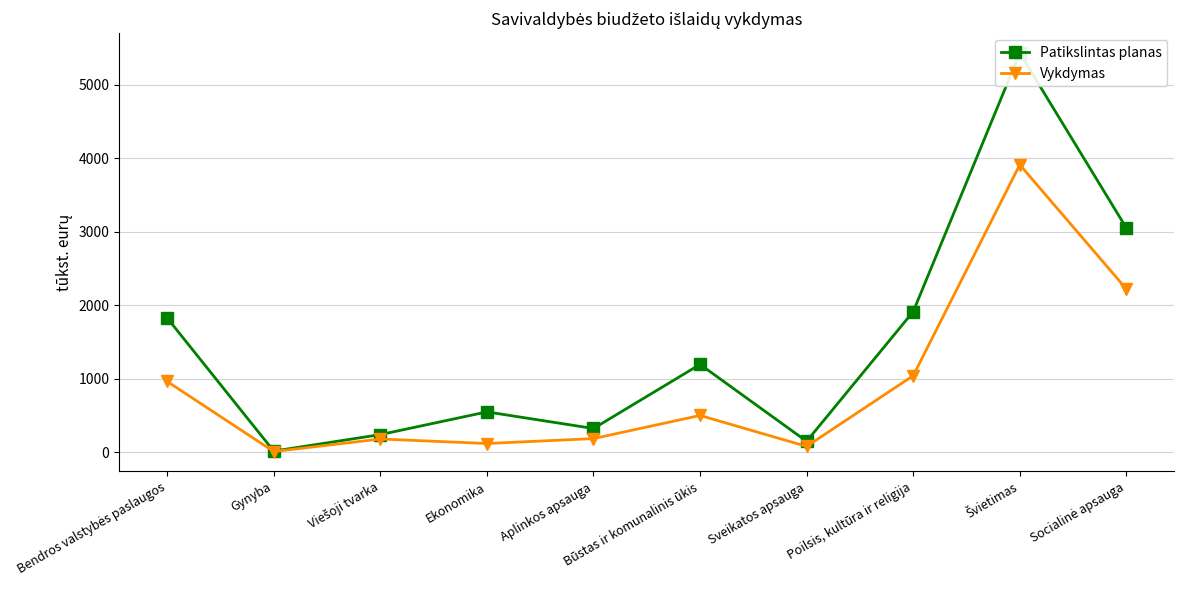

The Vykdymas series shows 1041.6 at Poilsis, kultūra ir religija. True or false?

True